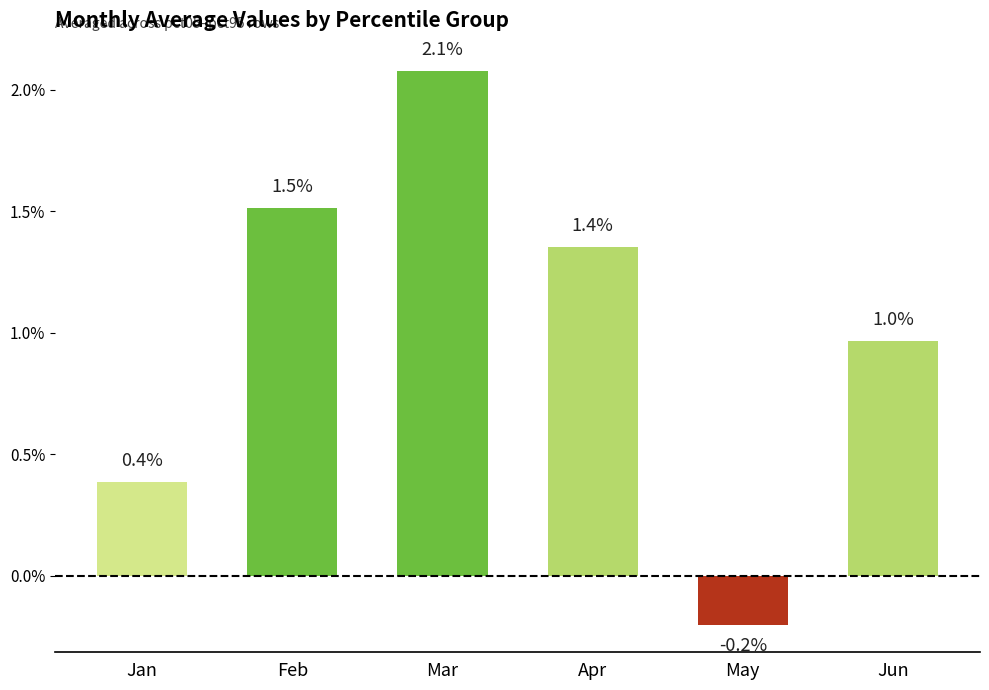

What is the value of the May bar at the 4th from the left?

-0.2